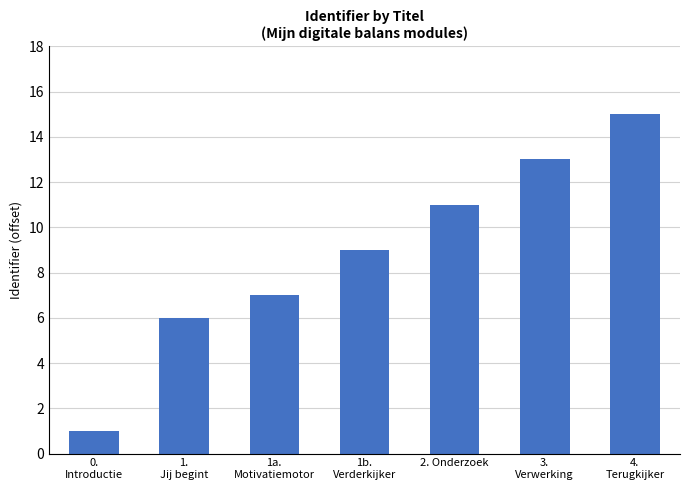

Which label corresponds to the smallest value in the chart?

0.
Introductie